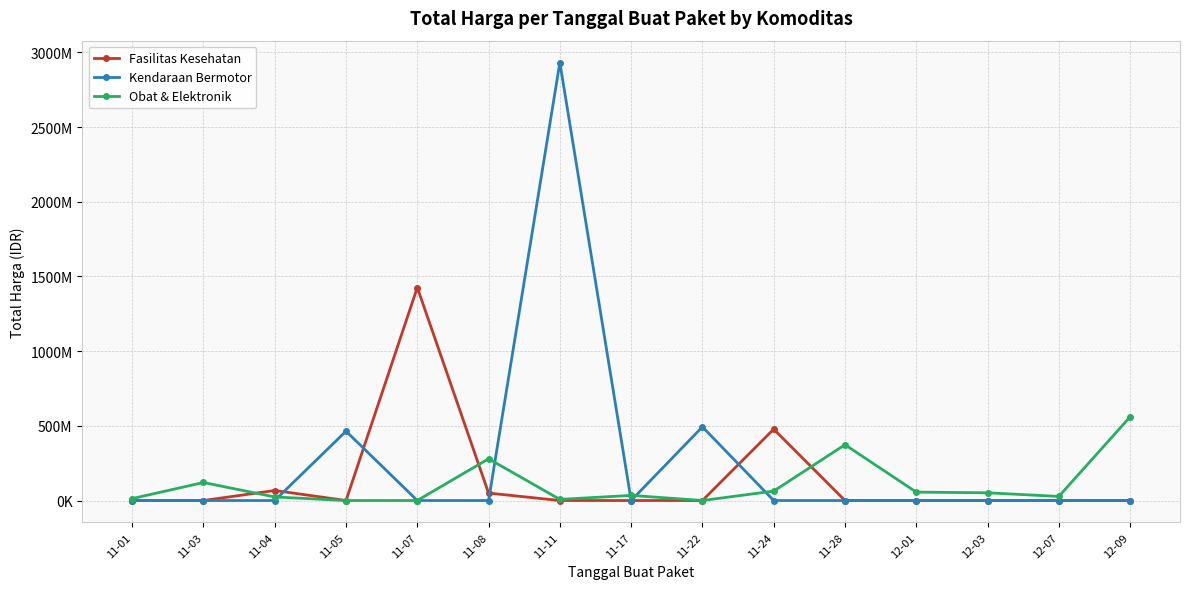

At how many categories does at least one series exceed 262429661?

8